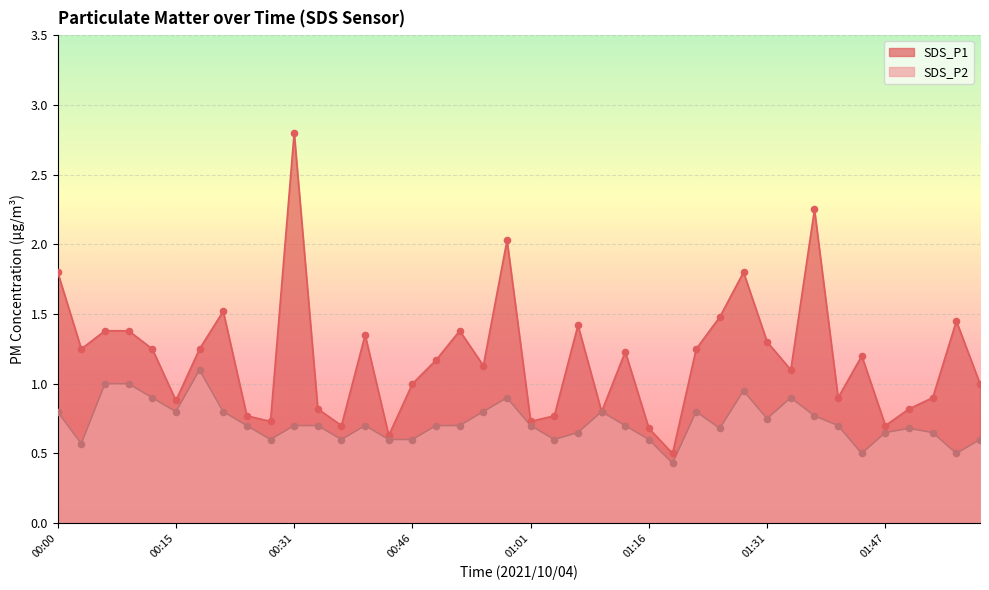

Is the value of SDS_P2 at 01:44 greater than the value of SDS_P1 at 00:06?

No